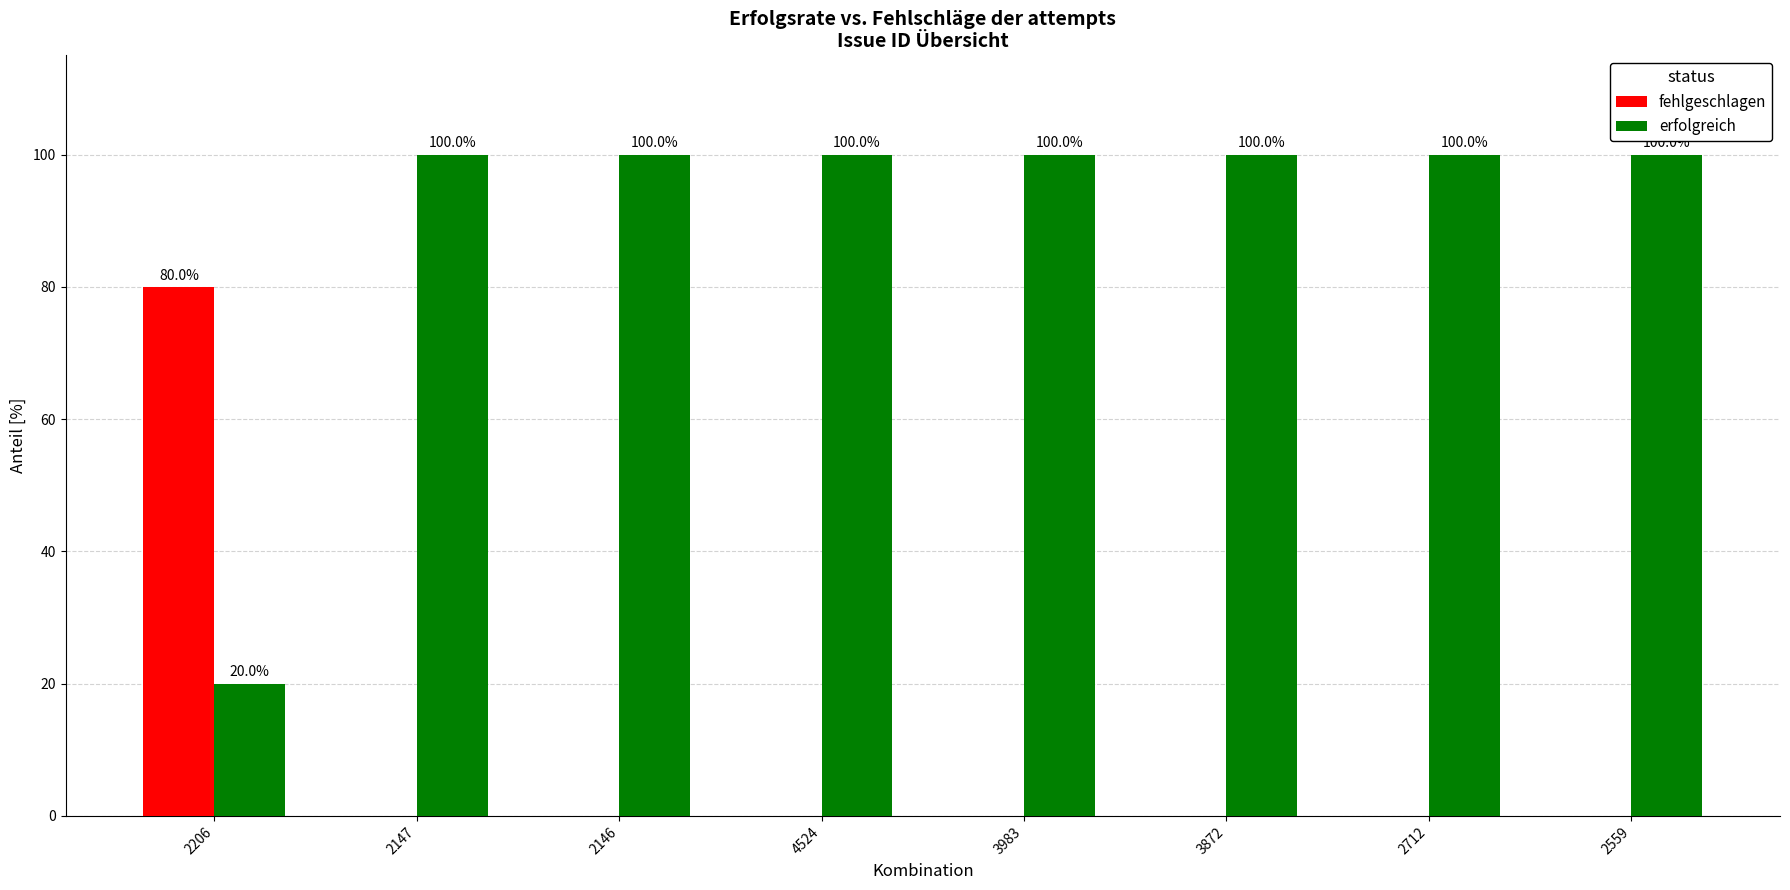

What is the total value across all series at 2559?

100